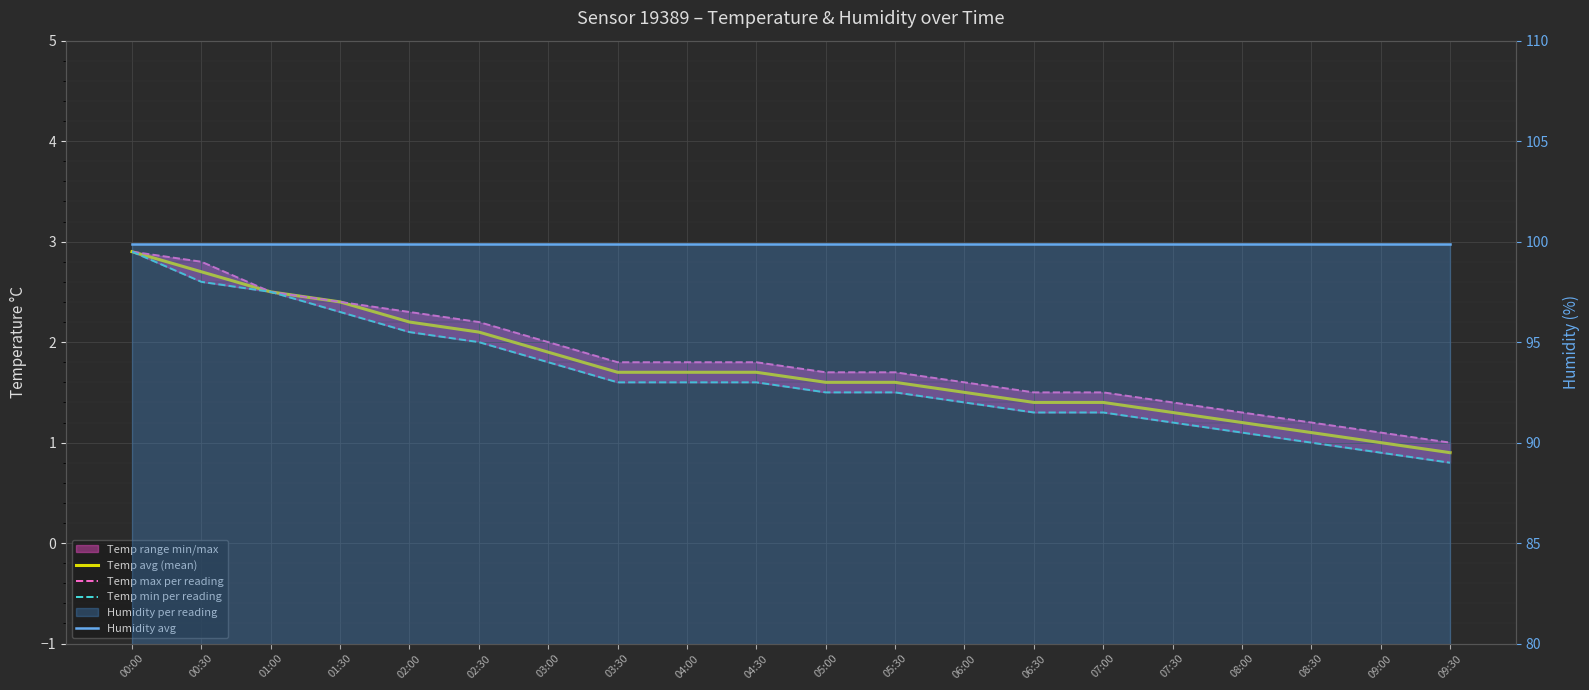

Which category has the highest value in the Temp avg (mean) series?

00:00